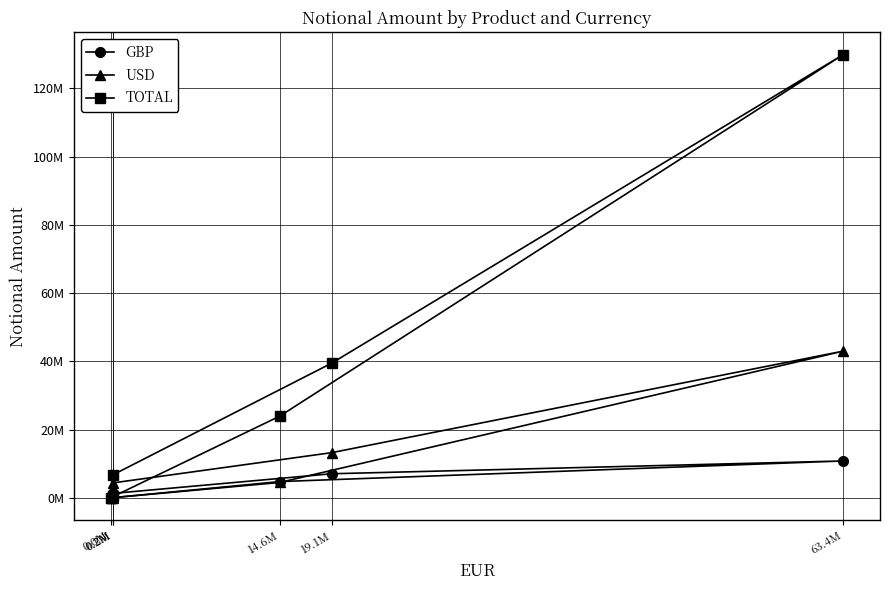

What is the maximum value shown in the chart?

129930569